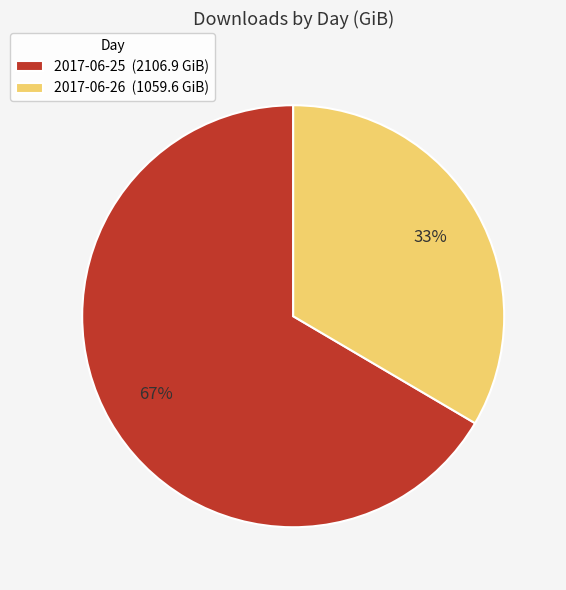

Rank the categories by value from lowest to highest.

2017-06-26, 2017-06-25